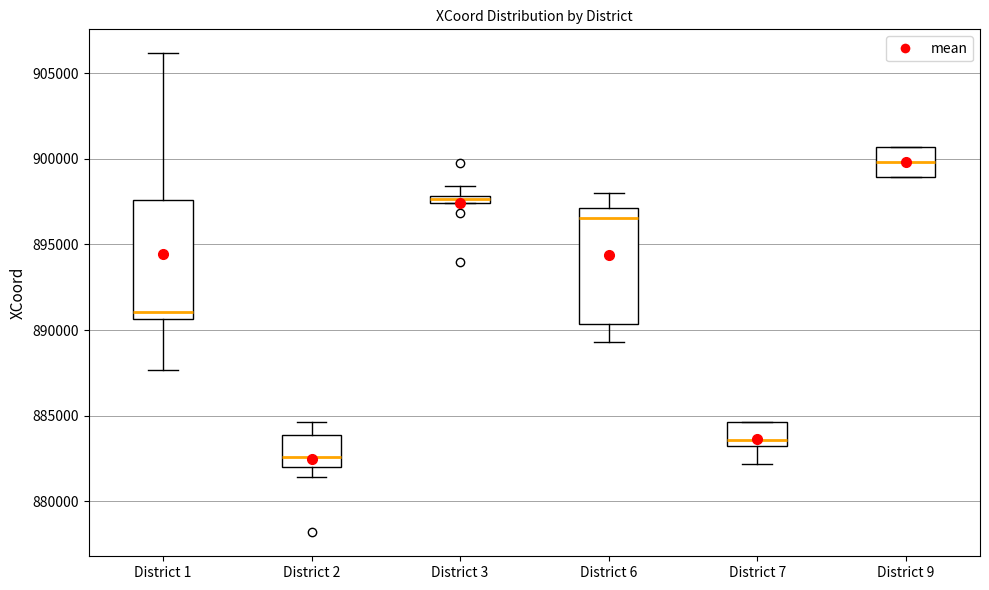

Which box's median line is the highest?

District 9